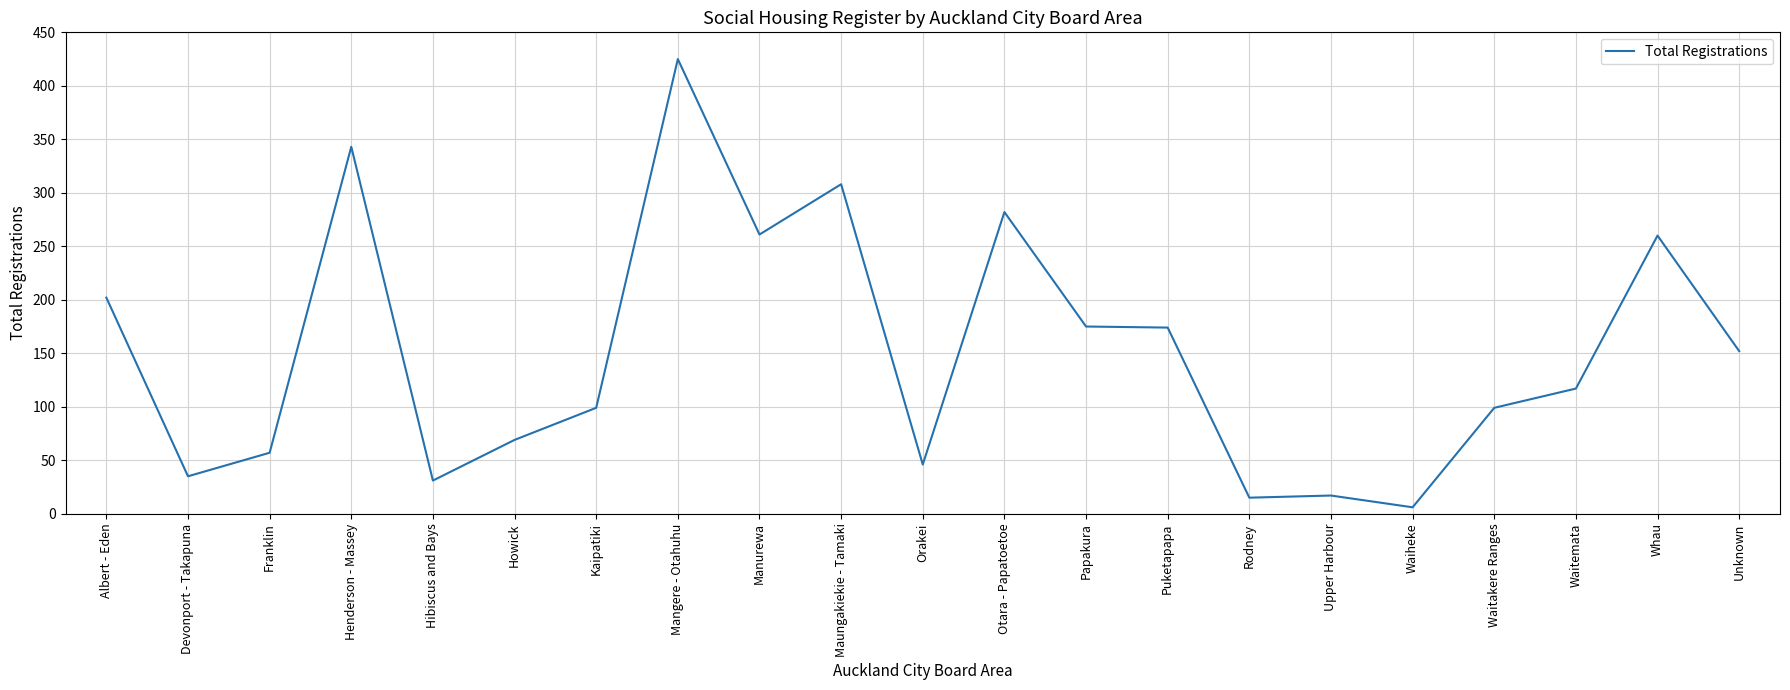

Where is the first local minimum?

Devonport - Takapuna